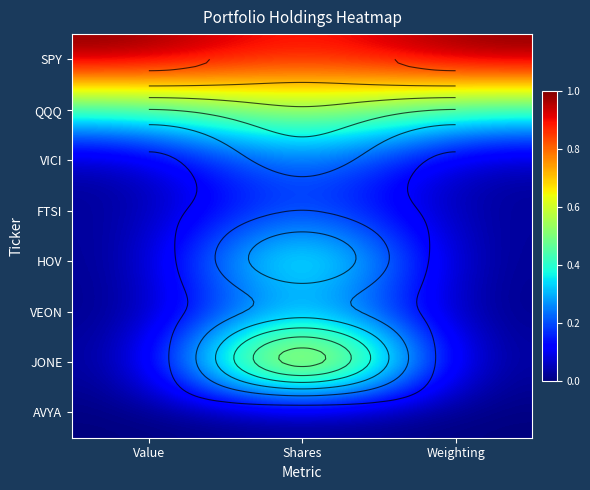

What is the maximum value shown in the chart?

1.0